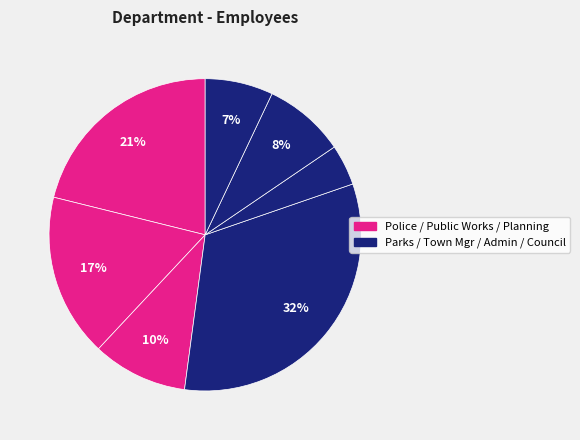

Count the number of slices in the pie.

7